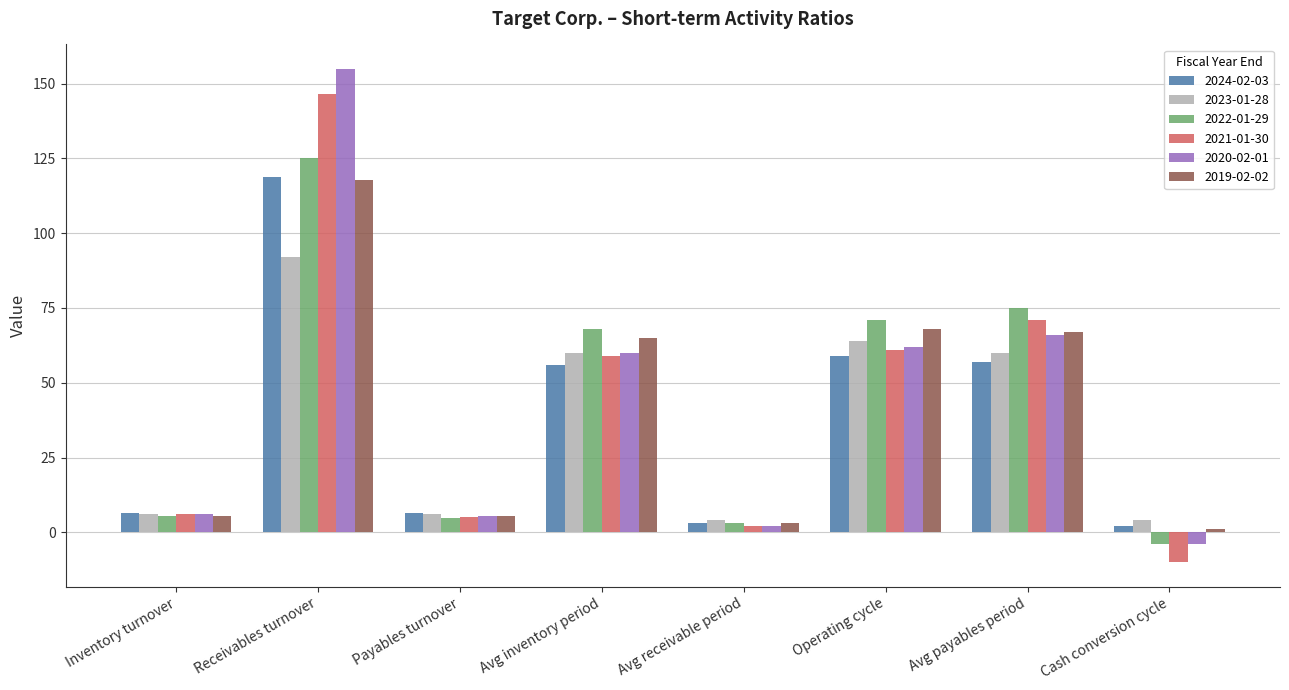

The 2023-01-28 series shows 22.2 at Avg payables period. True or false?

False